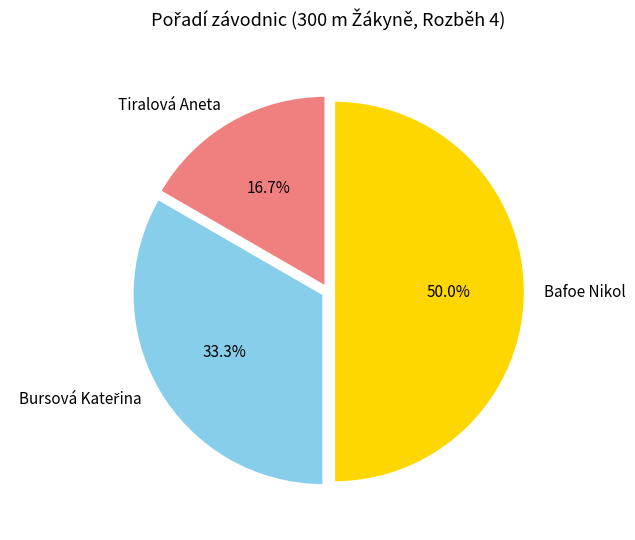

What is the largest slice in the pie chart?

Bafoe Nikol